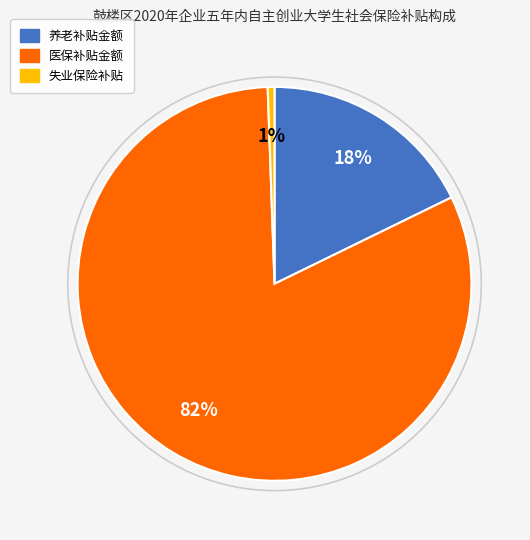

To the nearest percent, what is the average slice percentage?

33%